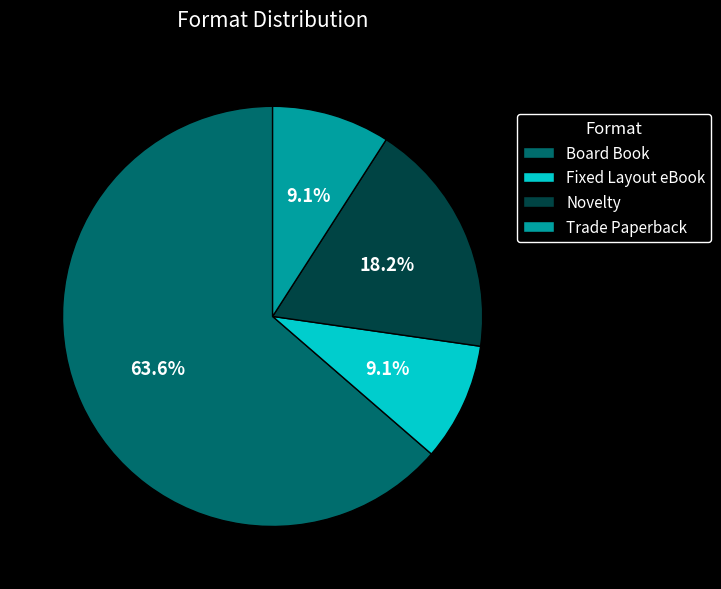

To the nearest percent, what percentage of the pie is Novelty?

18%